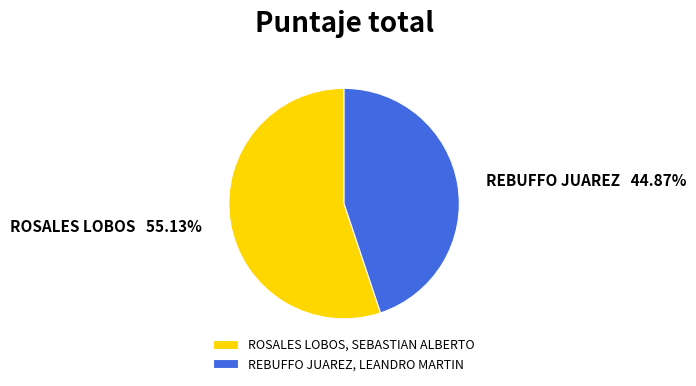

Count the number of slices in the pie.

2